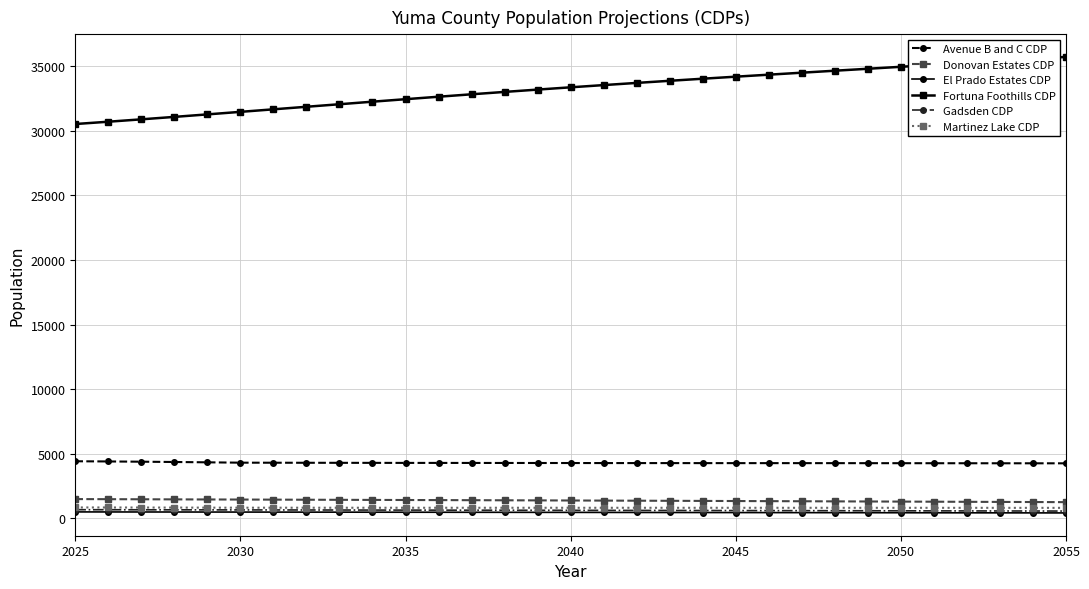

Does the chart have visible grid lines?

Yes